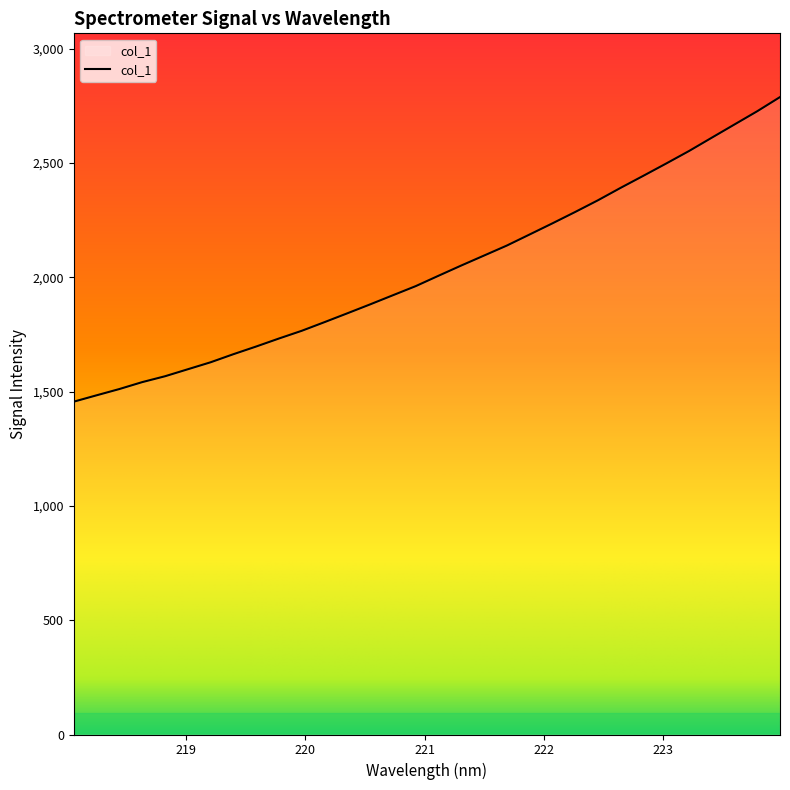

What is the smallest value displayed?

1456.1